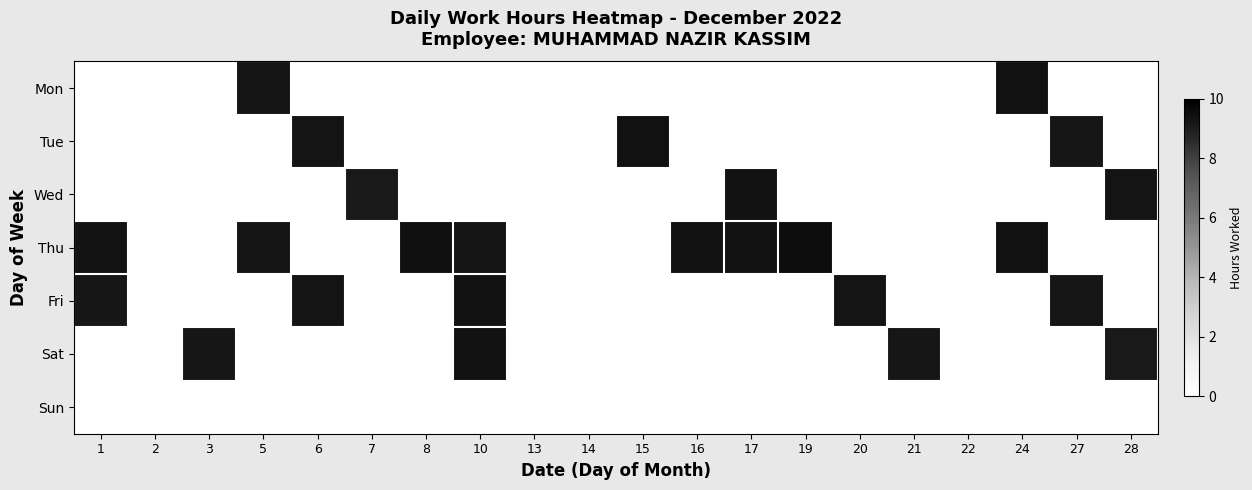

Rank the series by their maximum value, from highest to lowest.

Thu, Tue, Mon, Wed, Fri, Sat, Sun